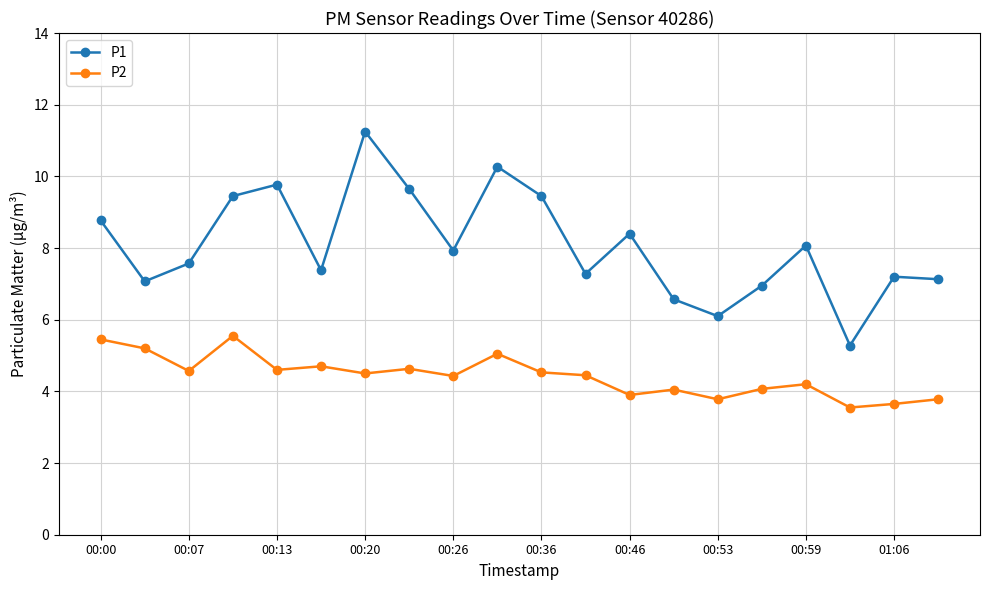

Which series has the largest total across all categories?

P1